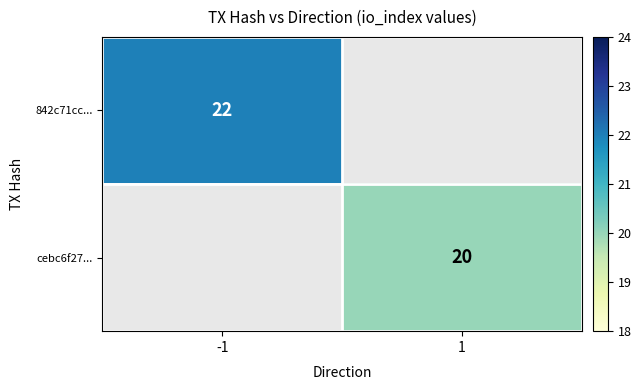

The value of cebc6f27... at 1 is 20. True or false?

True